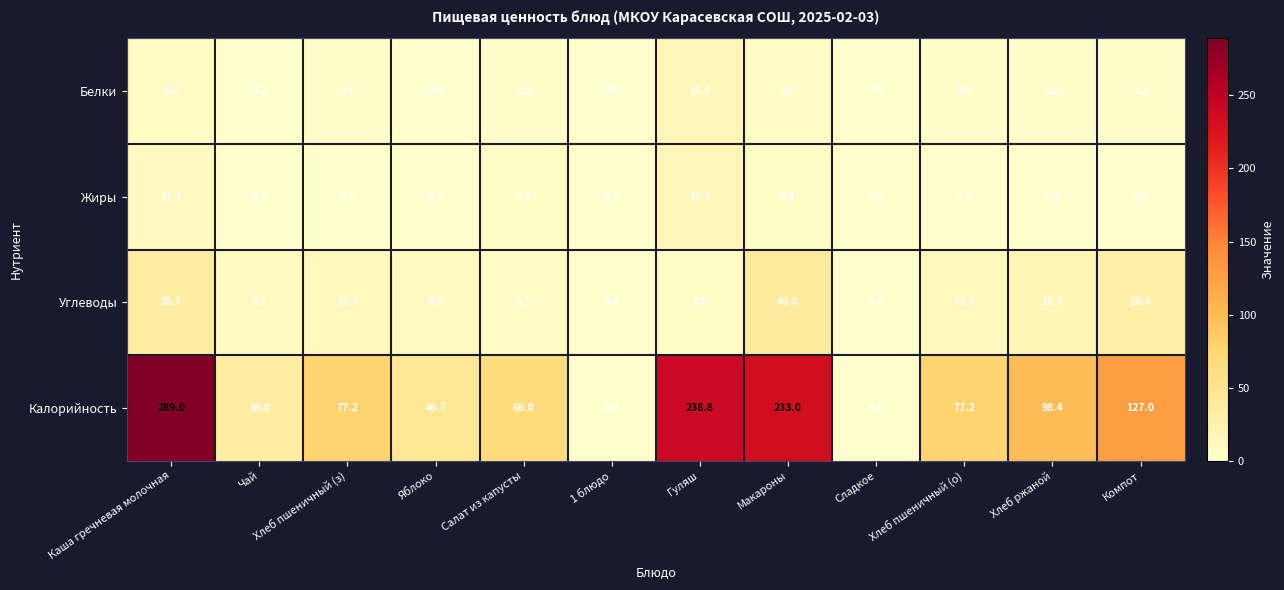

The Белки series shows 2.6 at Хлеб пшеничный (з). True or false?

True